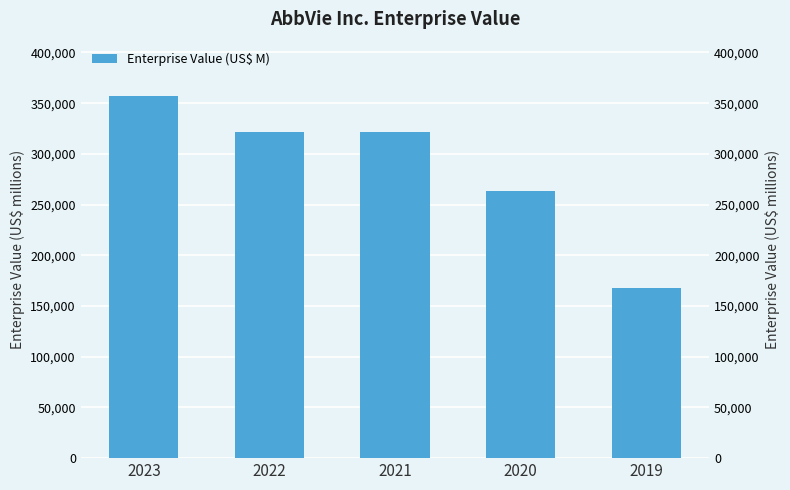

Reading right to left, extract all data points from this chart.

167265	263033	321636	321803	357064